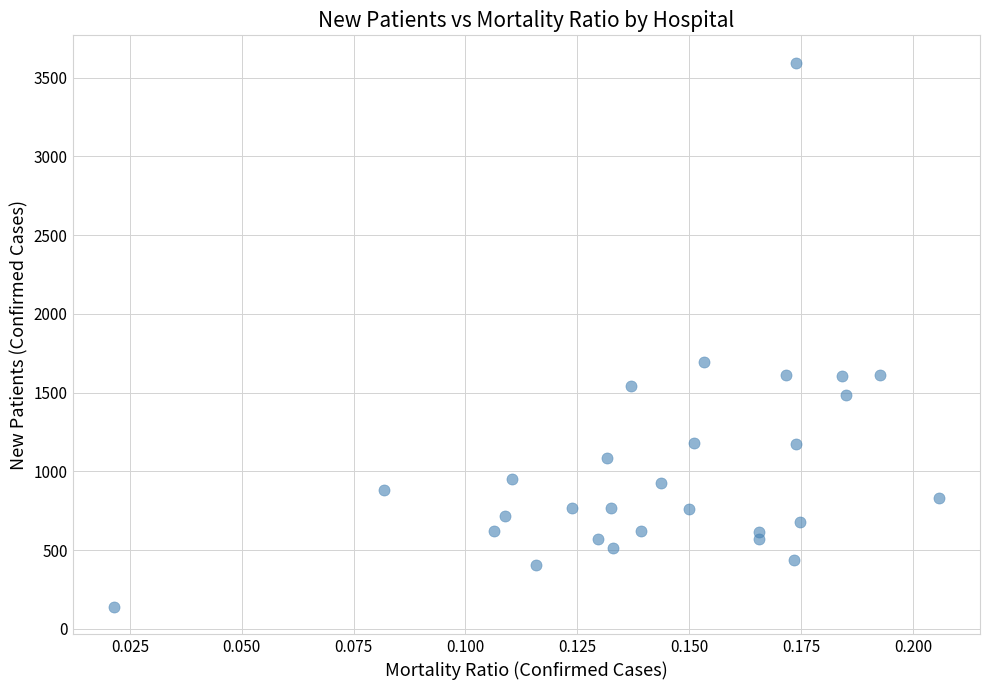

What is the range of Y values (max minus min)?

3456